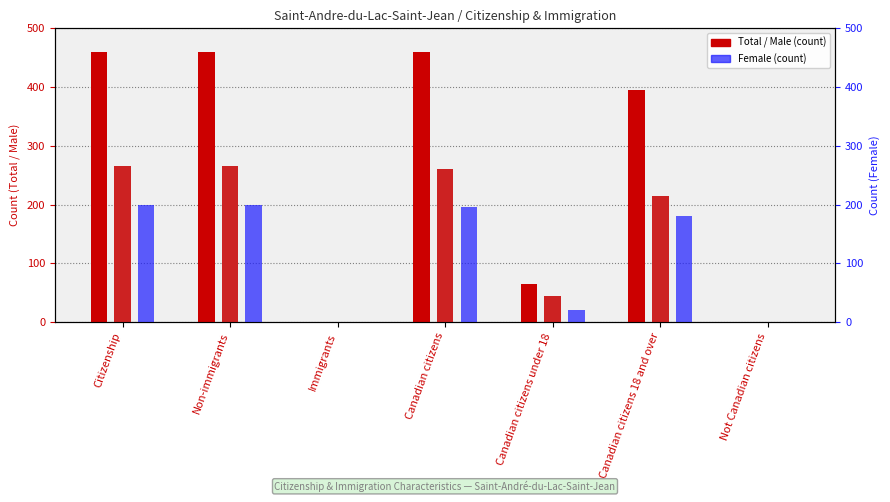

Which category has the highest value in the Total series?

Citizenship